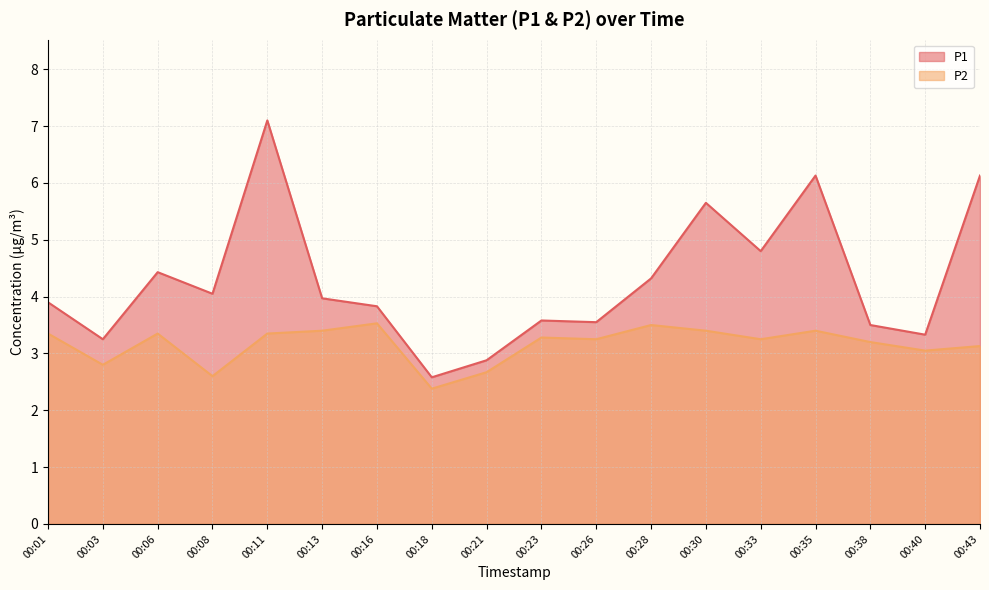

Rank the series at 00:08 from highest to lowest value.

P1, P2